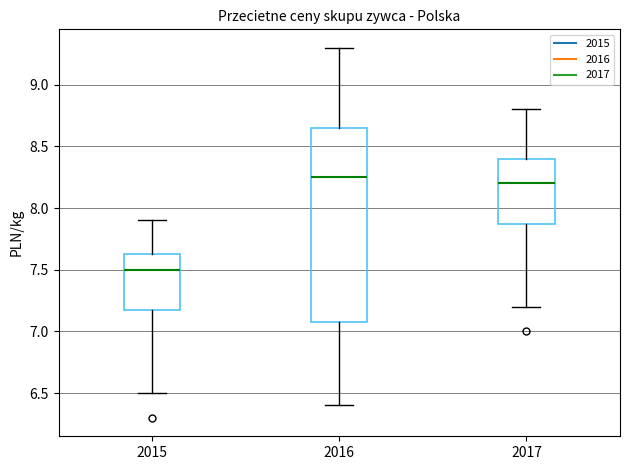

Which box has the lowest median line?

2015